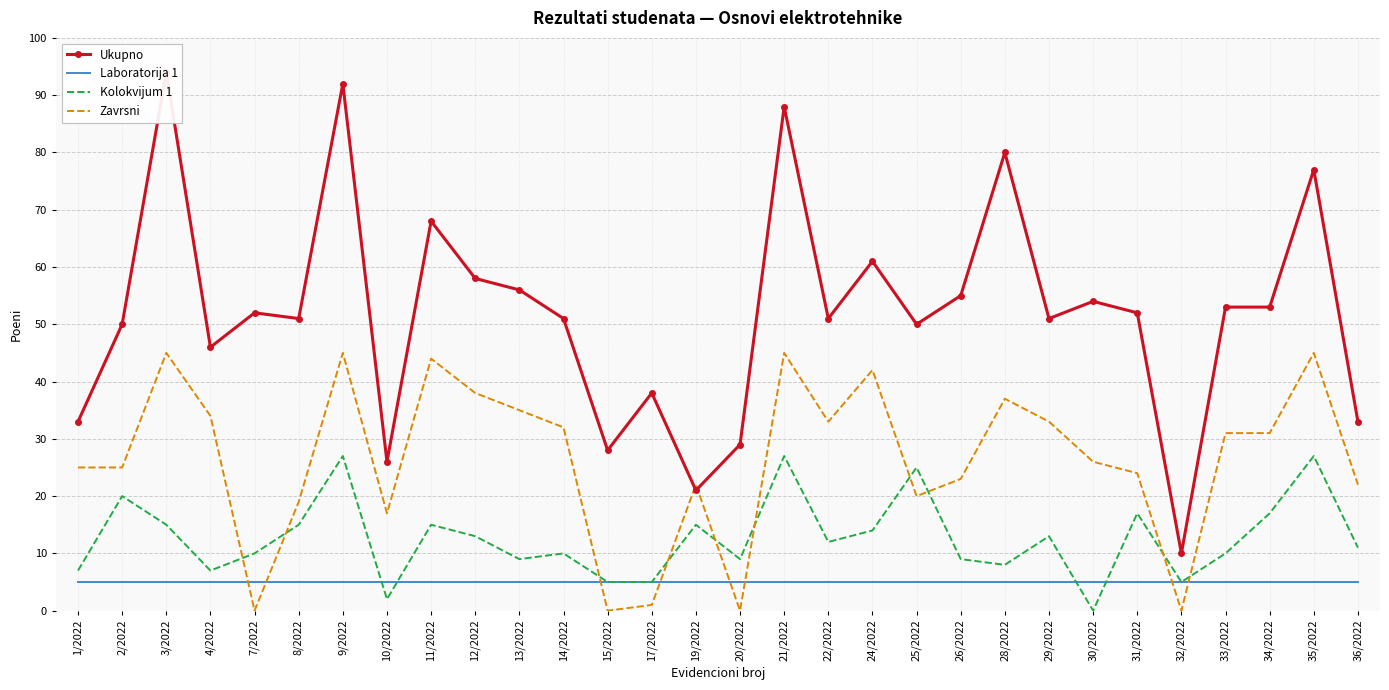

What is the difference between the maximum and minimum values in the Kolokvijum 1 series?

27